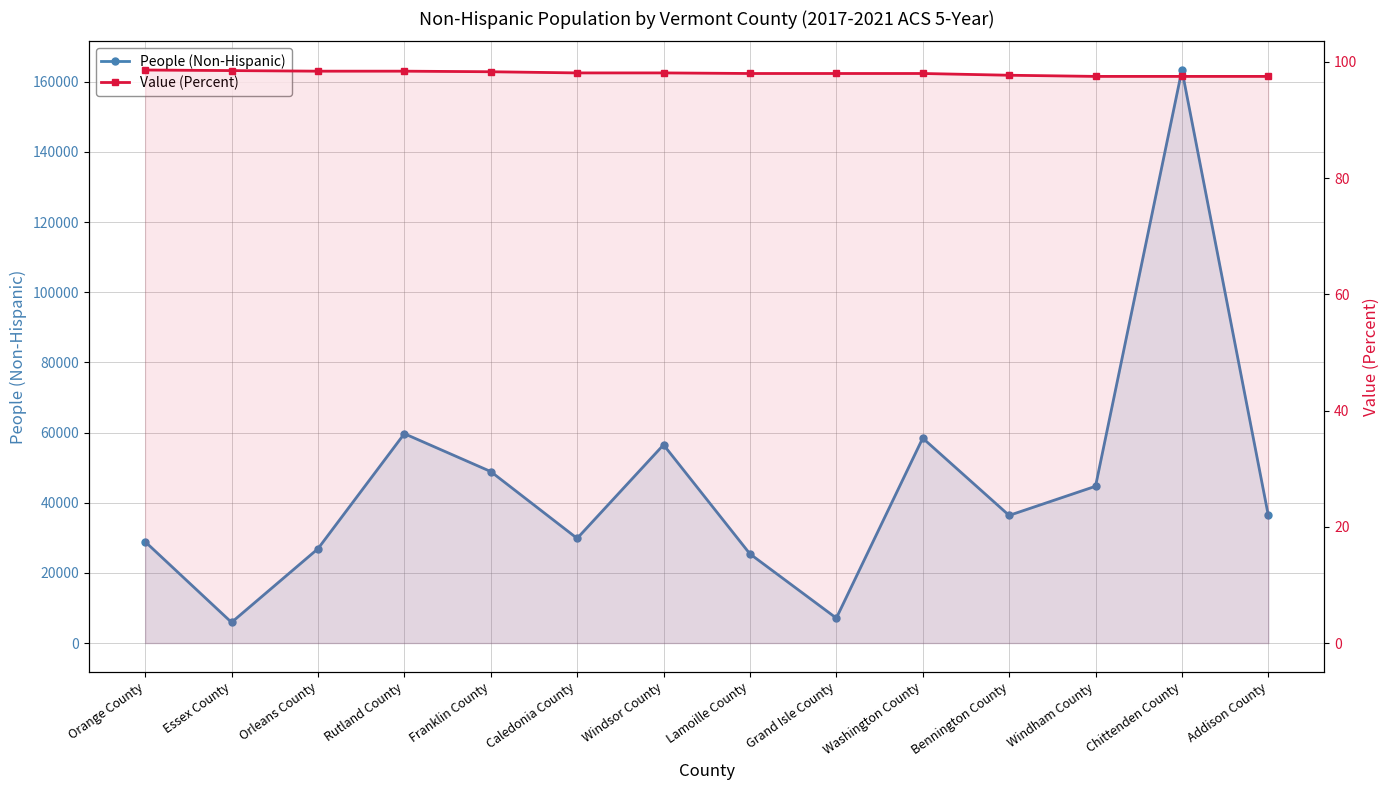

True or false: Value (Percent) and People (Non-Hispanic) cross at least once.

False